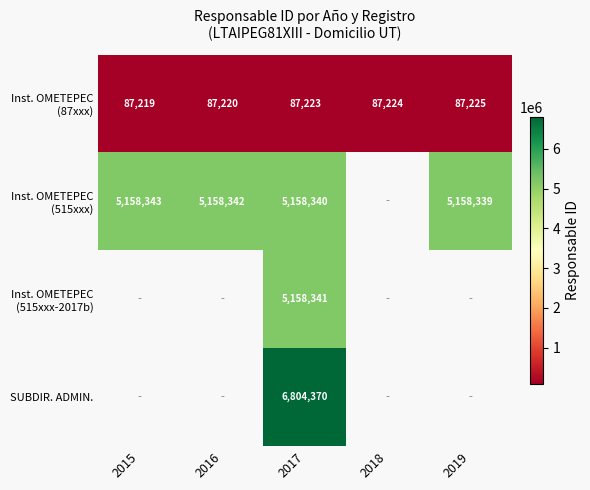

What is the total value across all series at 2017?

17208274